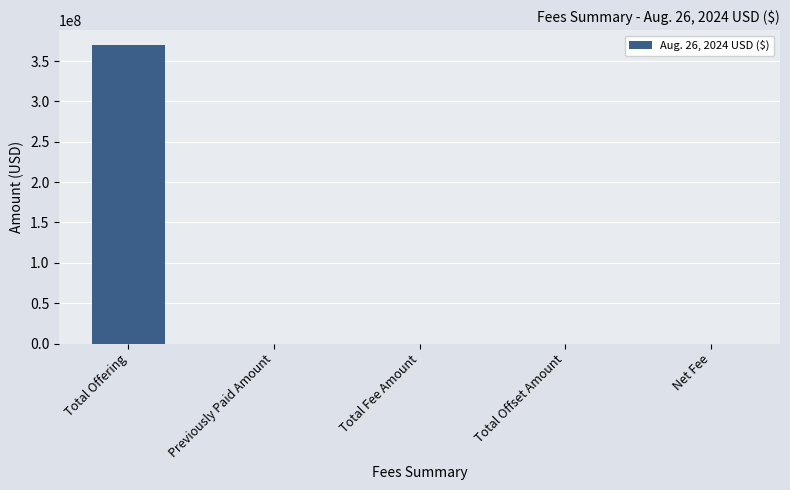

At which category does the chart reach its peak across all series?

Total Offering